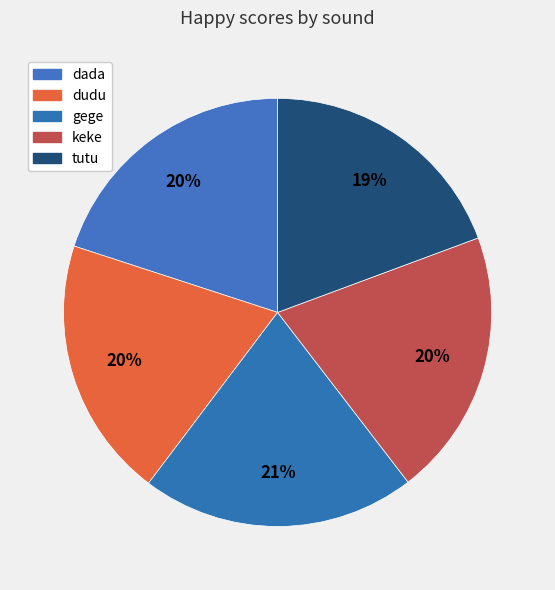

Do keke and gege together represent more than half of the pie?

No